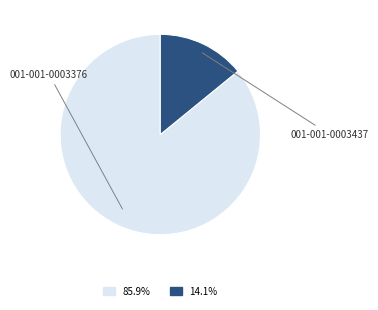

Is there any slice that represents more than half of the pie?

Yes